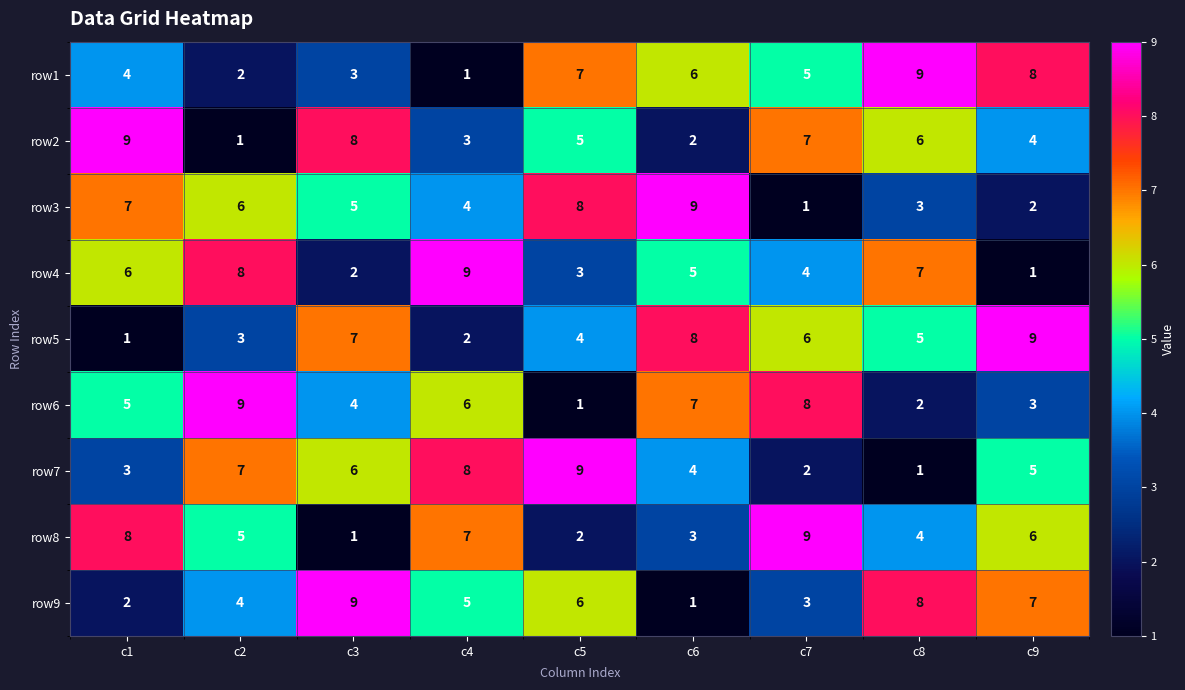

At which label is row9 closest to 5?

c4